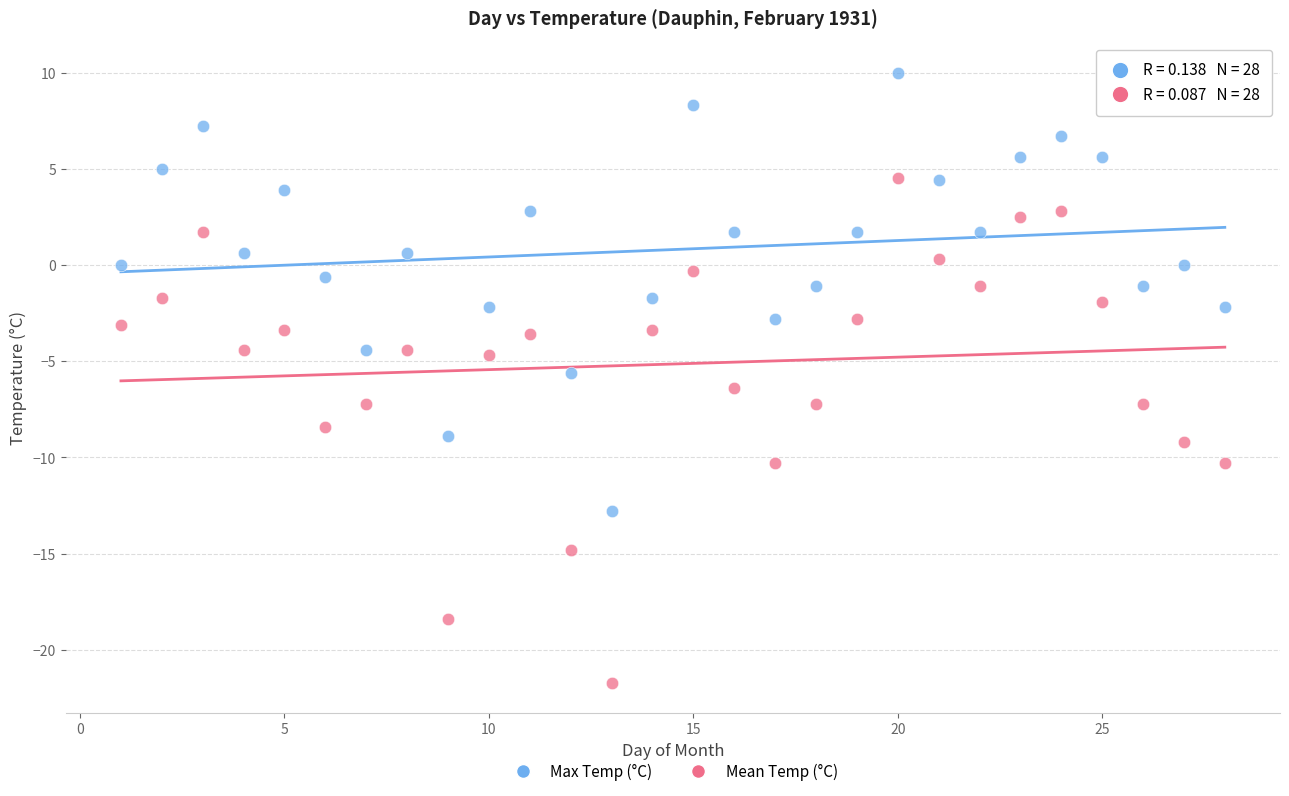

In the Mean Temp (°C) series, what Y value is closest to -8?

-8.4